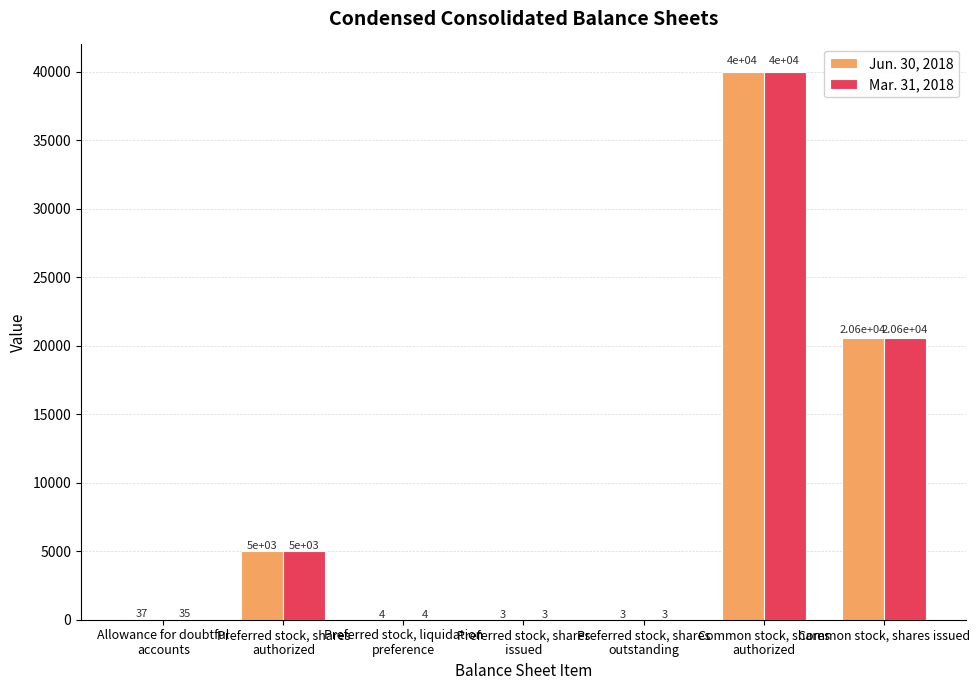

Reading left to right, what are all the values shown in this chart?

Jun. 30, 2018: Allowance for doubtful
accounts=37	Preferred stock, shares
authorized=5000	Preferred stock, liquidation
preference=4	Preferred stock, shares
issued=3	Preferred stock, shares
outstanding=3	Common stock, shares
authorized=40000	Common stock, shares issued=20601
Mar. 31, 2018: Allowance for doubtful
accounts=35	Preferred stock, shares
authorized=5000	Preferred stock, liquidation
preference=4	Preferred stock, shares
issued=3	Preferred stock, shares
outstanding=3	Common stock, shares
authorized=40000	Common stock, shares issued=20601